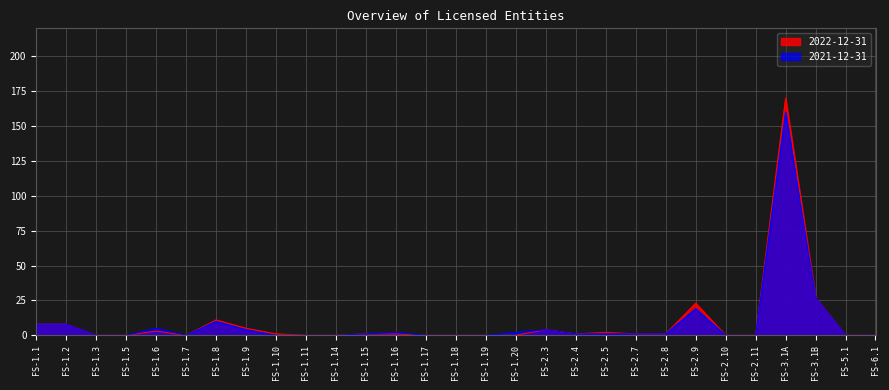

At which label is 2021-12-31 closest to 80?

FS-3.1B